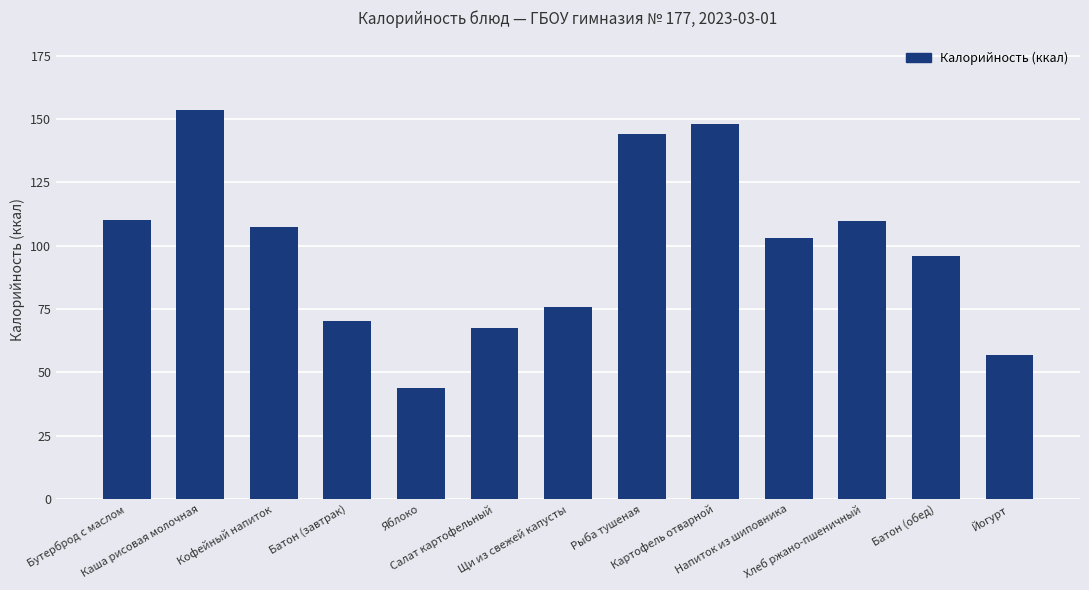

What is the average value?

98.9